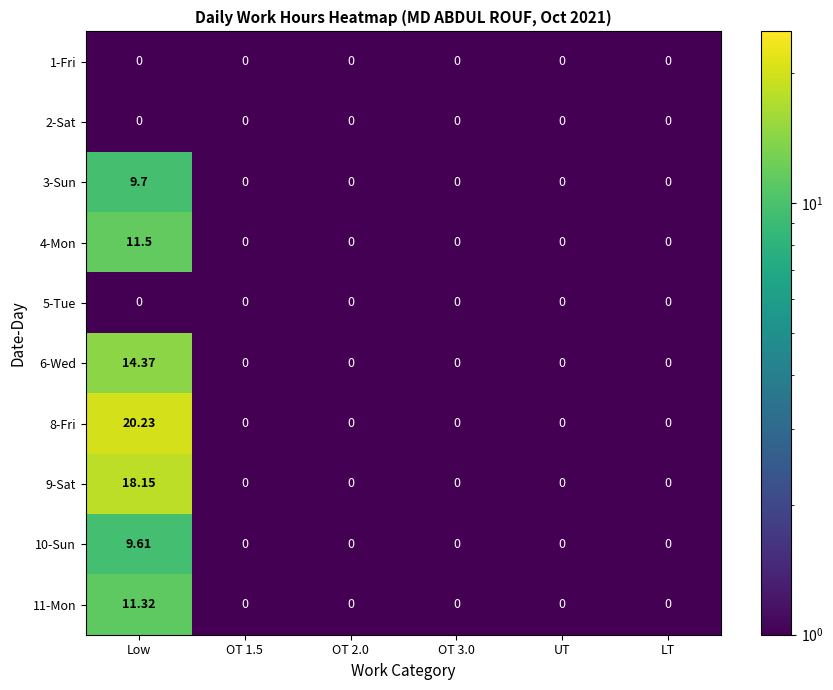

At which category is the sum across all series the highest?

Low